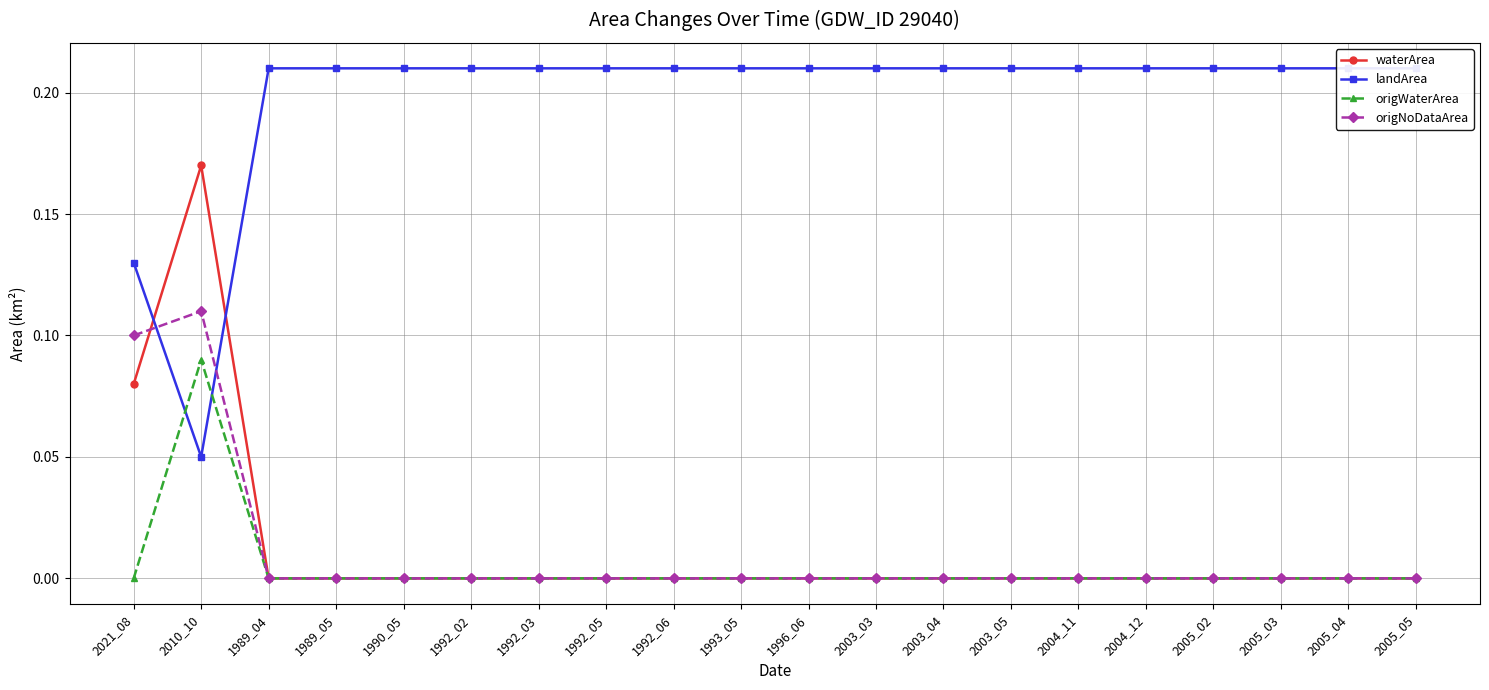

Which series ends up on top after the final intersection of waterArea and origNoDataArea?

waterArea